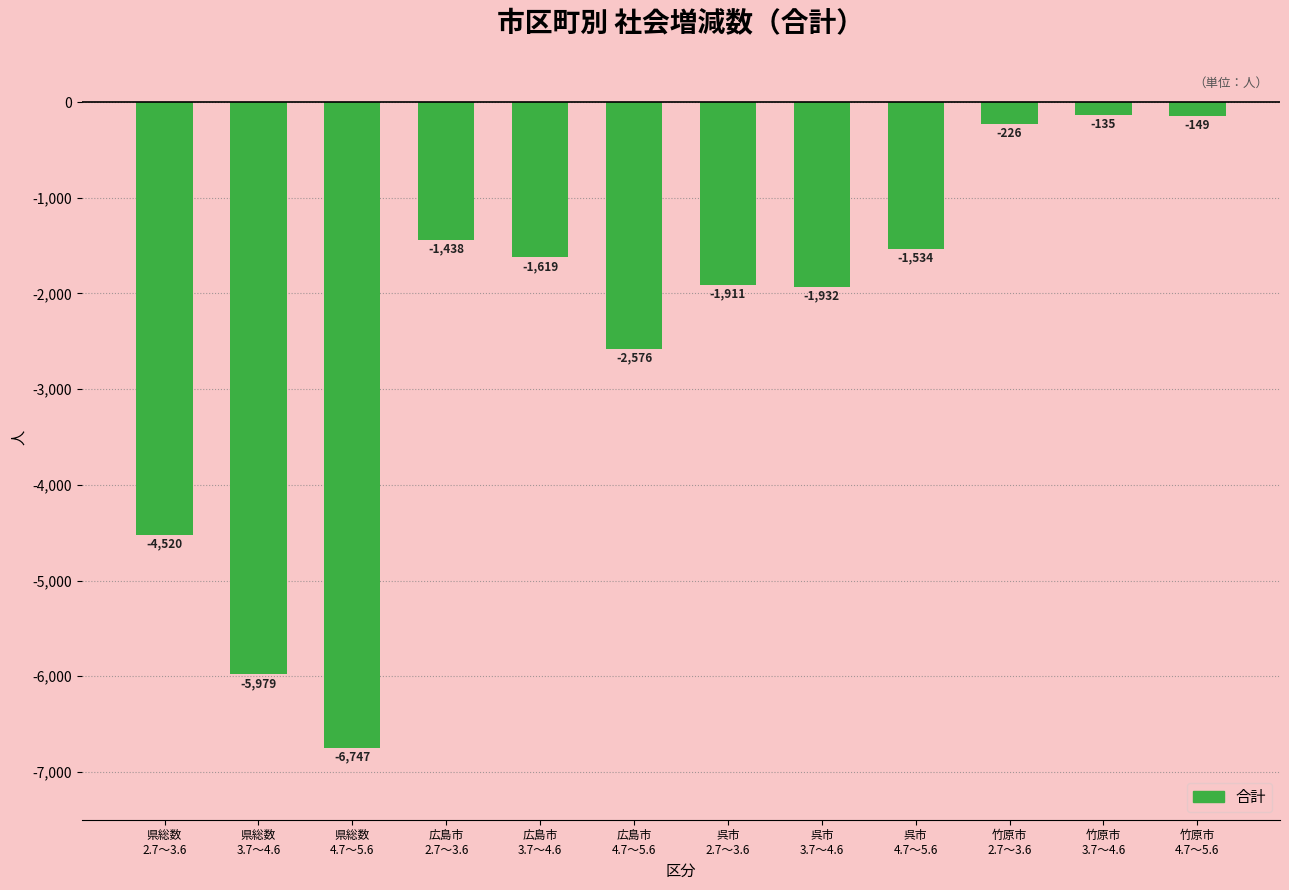

What is the difference between the values at 広島市
4.7～5.6 and 竹原市
3.7～4.6?

2441